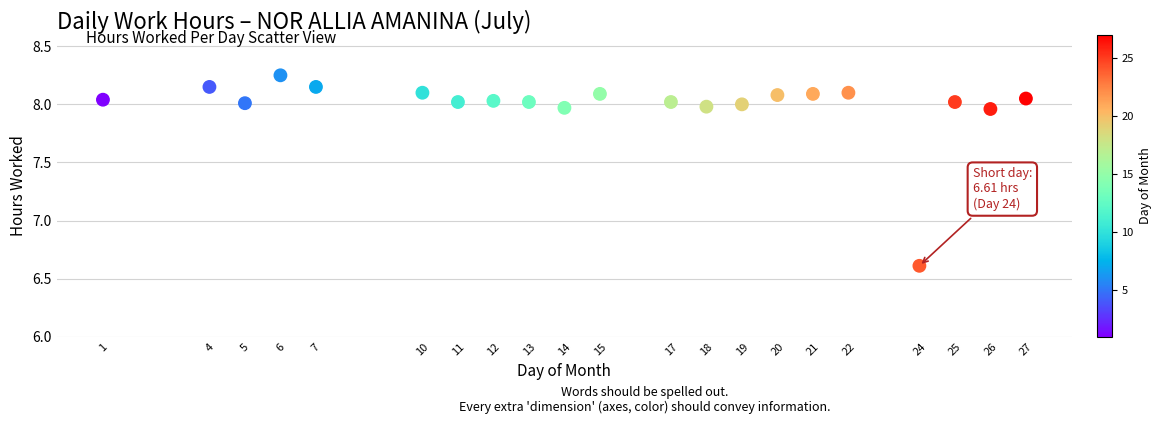

What is the range of X values (max minus min)?

26.0